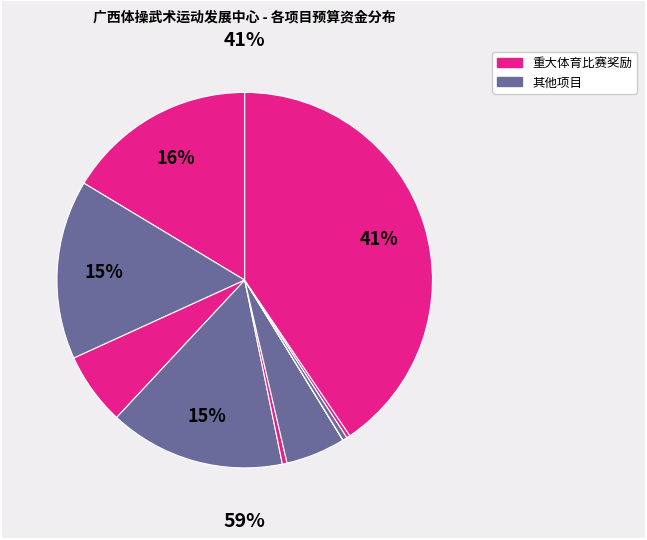

What percentage is the 重大体育比赛奖励 slice, to the nearest percent?

41%